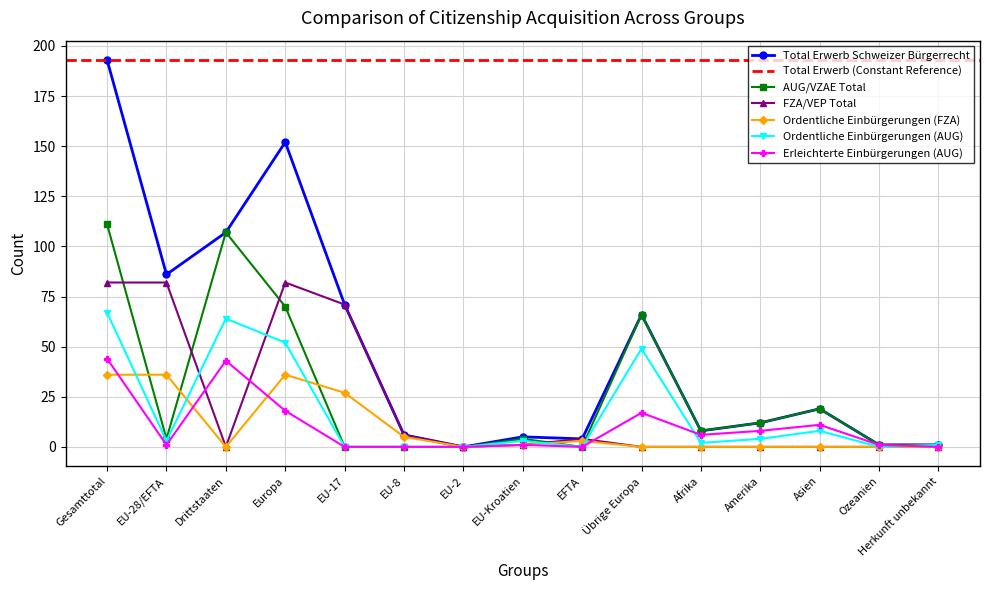

Is the value of FZA/VEP Total at EU-2 greater than the value of Ordentliche Einbürgerungen (FZA) at EU-17?

No